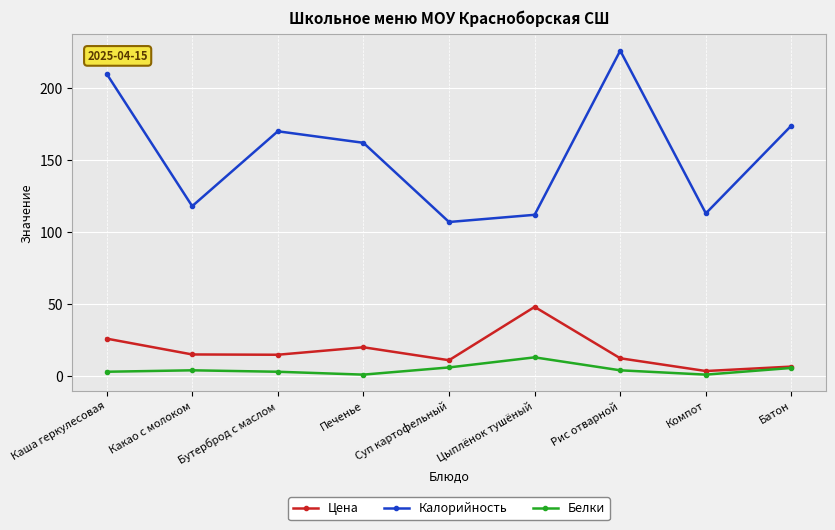

True or false: Цена and Калорийность intersect in this chart.

False